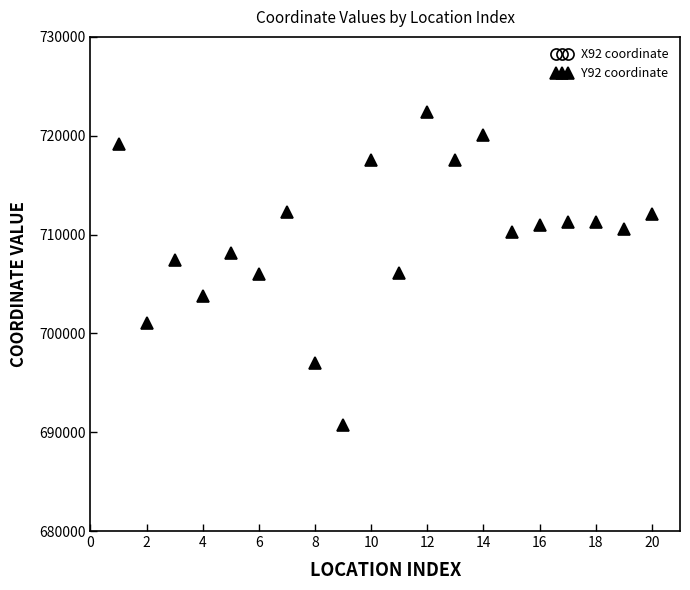

What is the difference between the highest and lowest values at 18?

128325